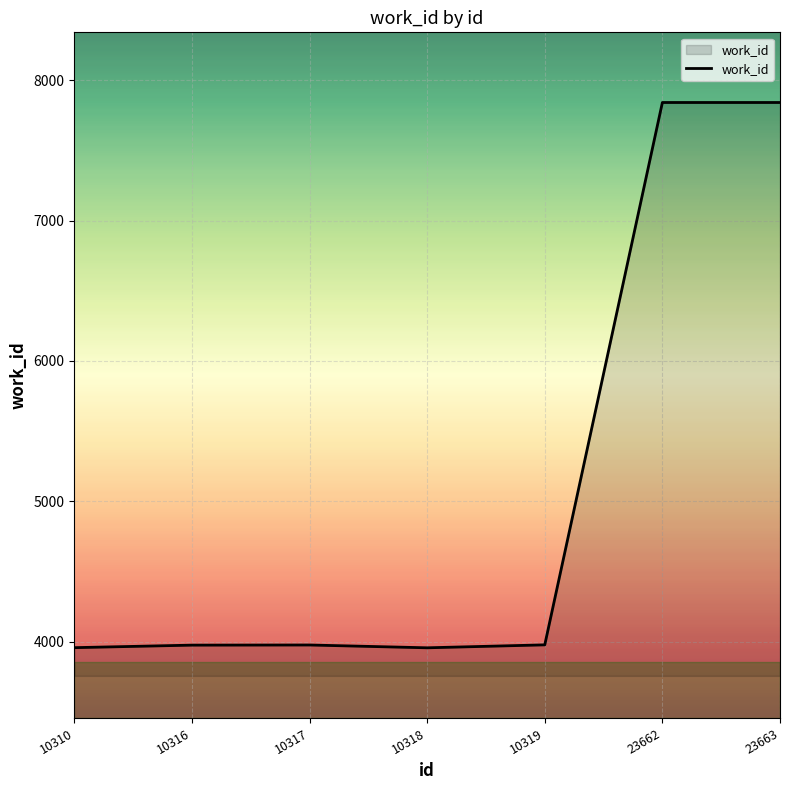

Approximately how many times larger is the value at 23663 compared to 10316?

2.0